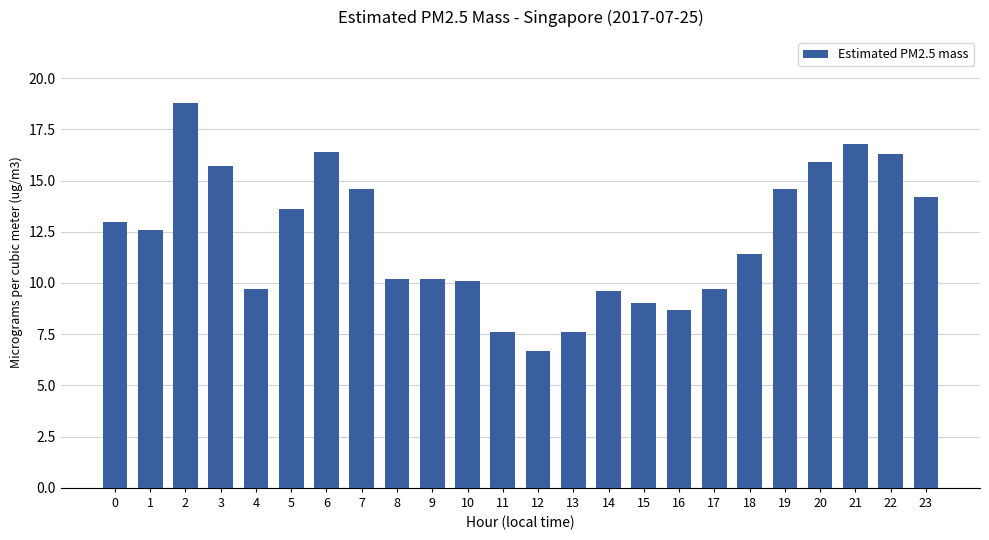

How many data points are less than 12?

12